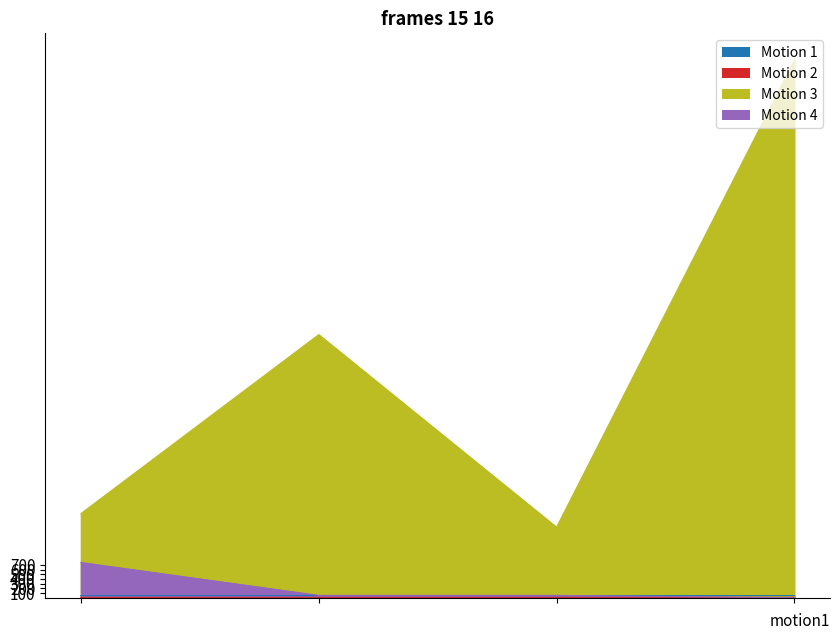

How many lines are shown in the chart?

4